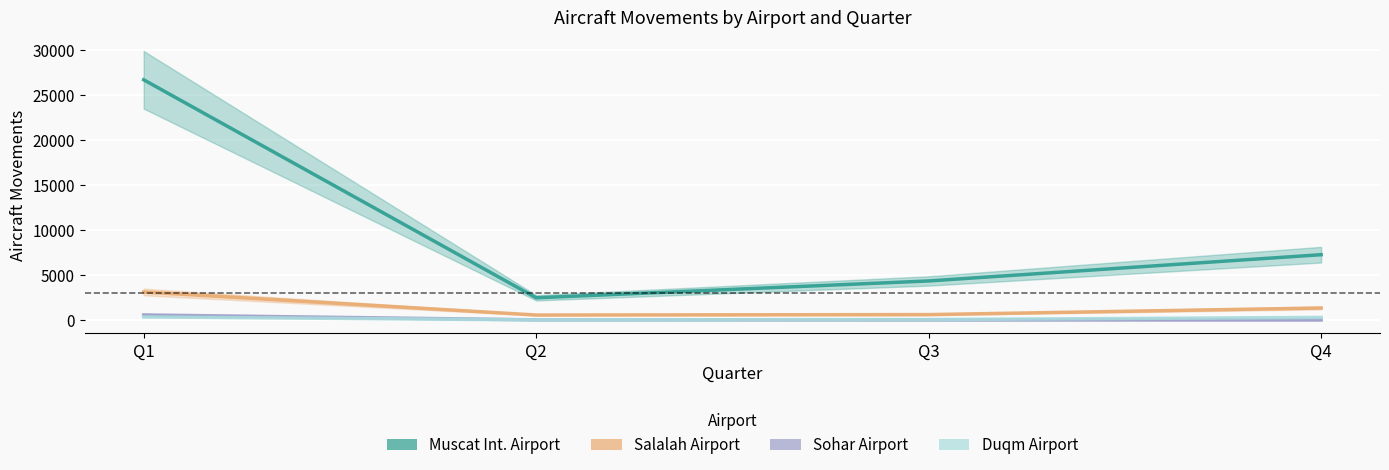

What is the difference between the Salalah Airport values at Q4 and Q1?

1781